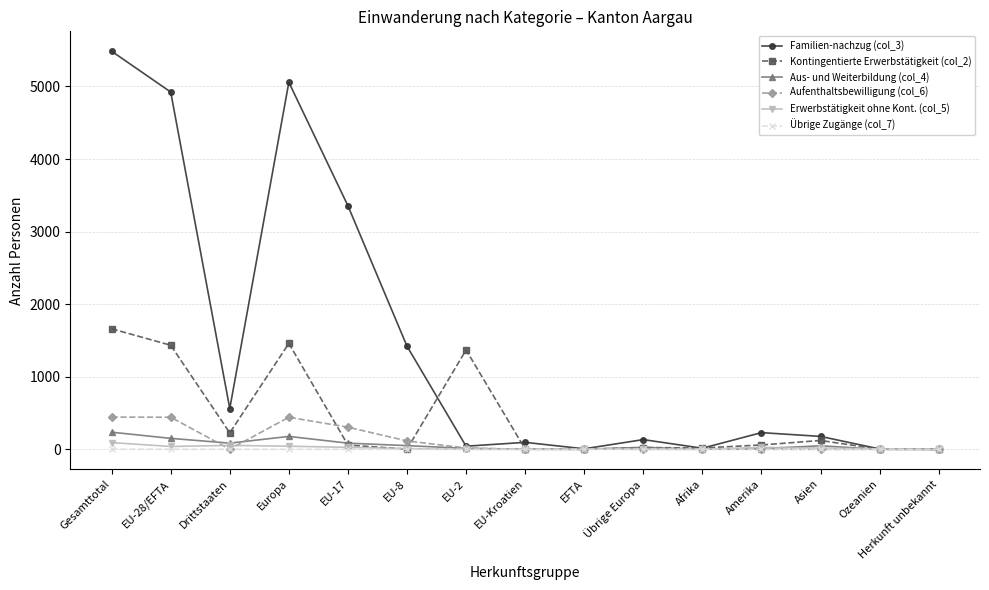

True or false: Kontingentierte Erwerbstätigkeit (col_2) has a value of 227 at Drittstaaten.

True